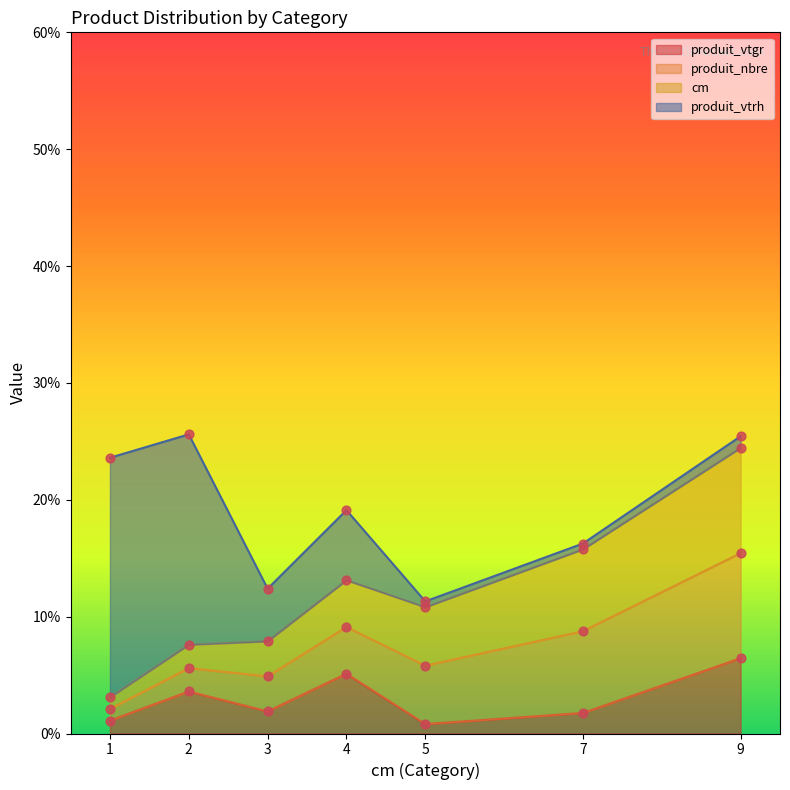

What is the maximum value for produit_vtgr?

6.4